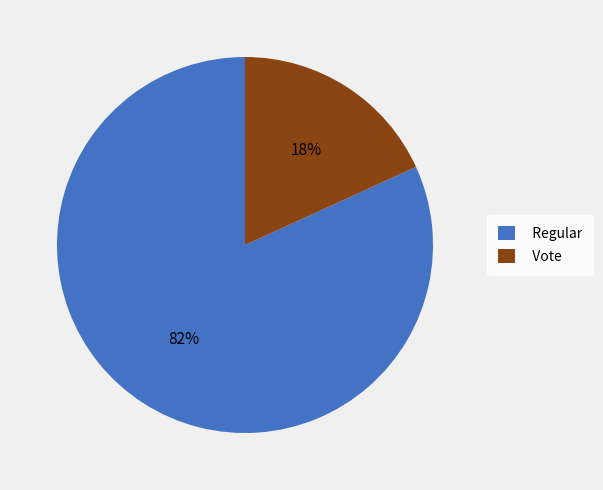

Which category has the biggest portion of the pie?

Regular